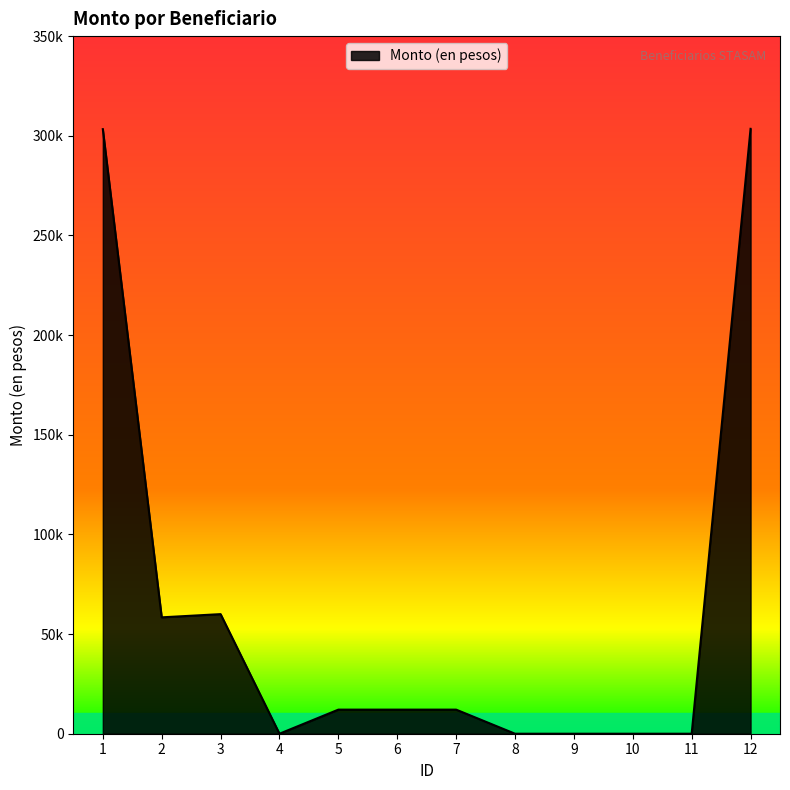

Reading right to left, what are all the values shown in this chart?

303482.0	0.0	0.0	0.0	0.0	12085.9	12085.9	12085.9	0.0	60000.0	58393.3	303327.3